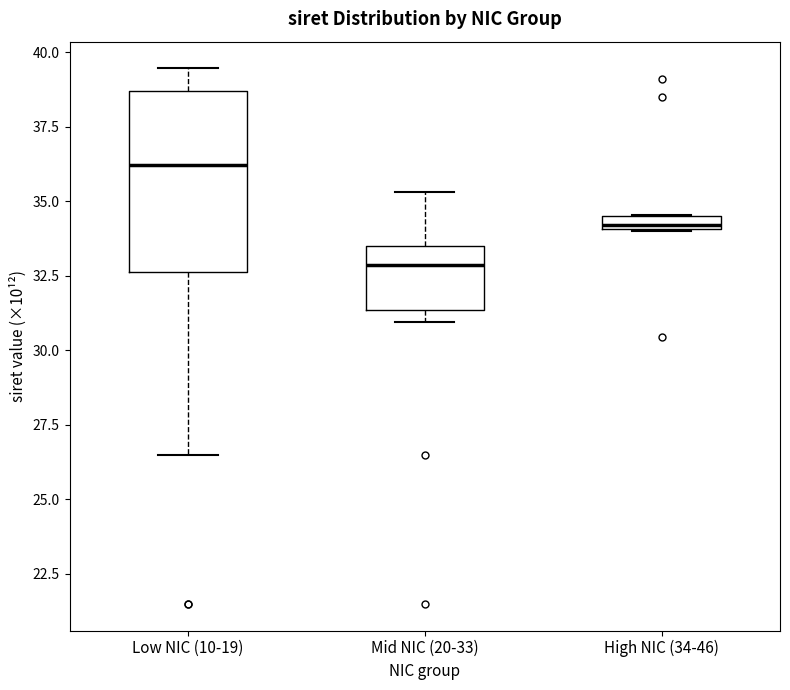

Where is the upper edge of the box for High NIC (34-46) on the y-axis? The values are not printed on the chart, so give them approximately, as read against the axis.

34.5